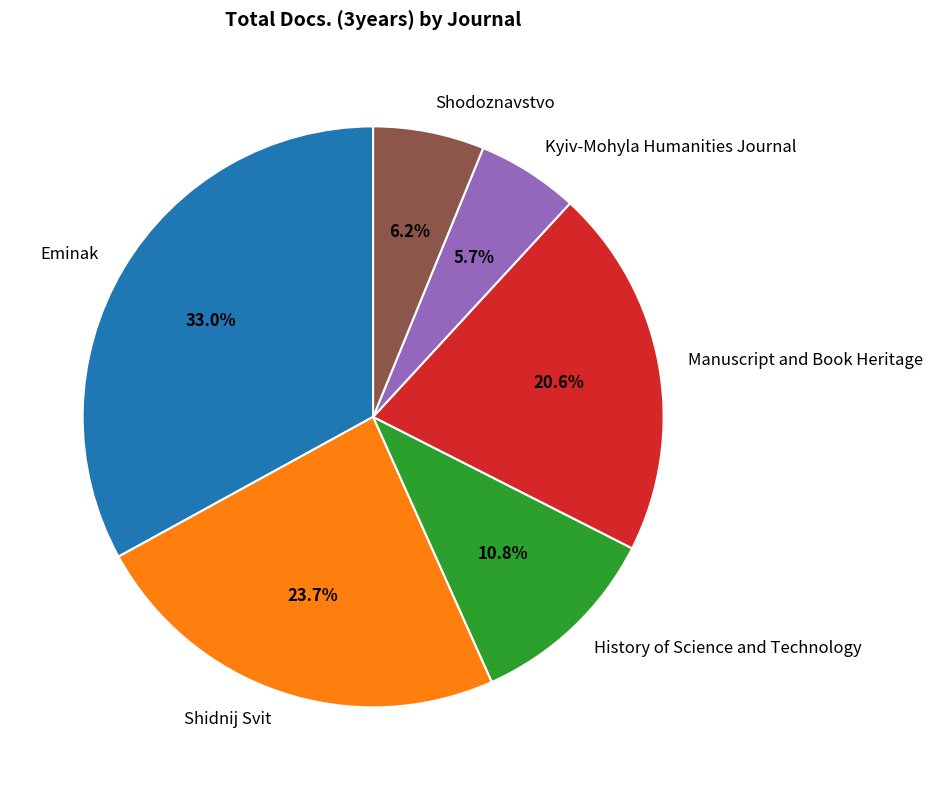

To the nearest percent, what is the difference between the Shidnij Svit and Eminak slice percentages?

9%